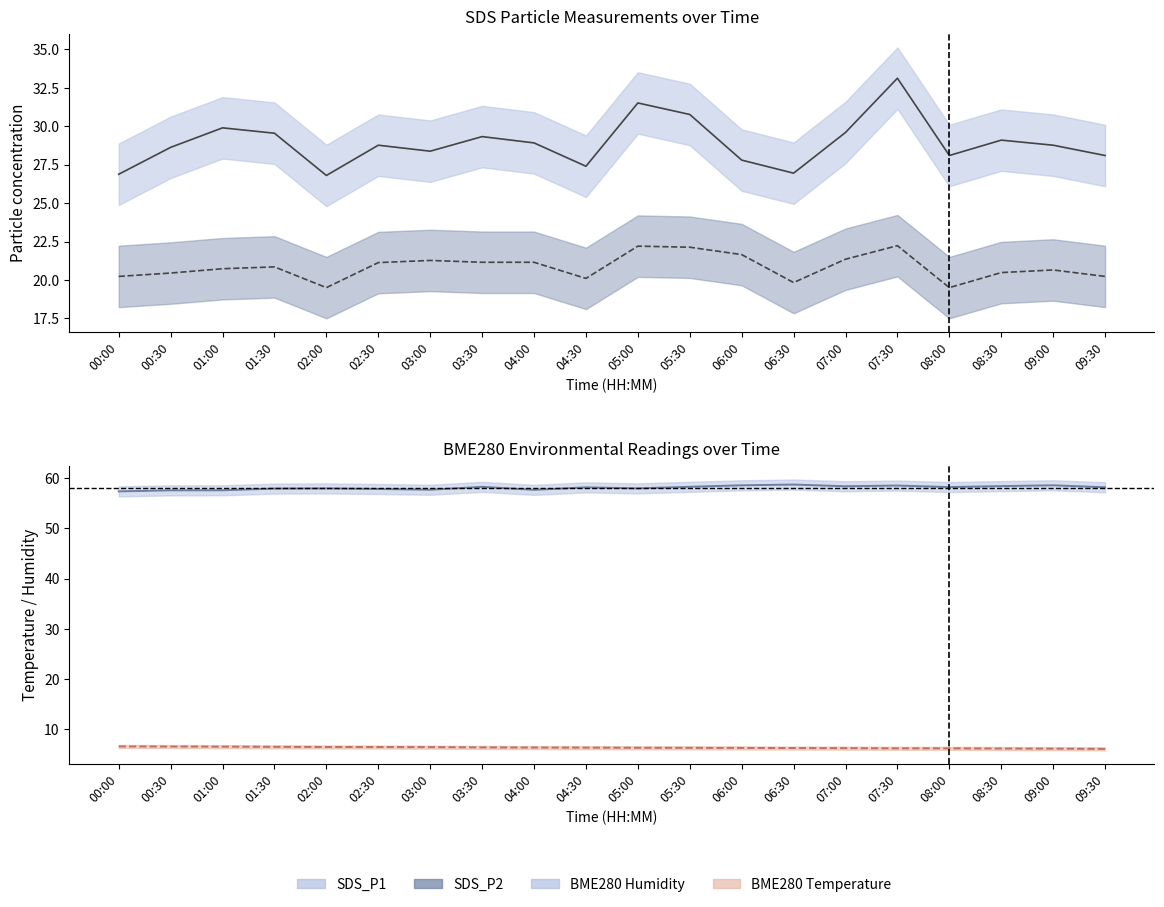

What position from the right is 06:30?

7